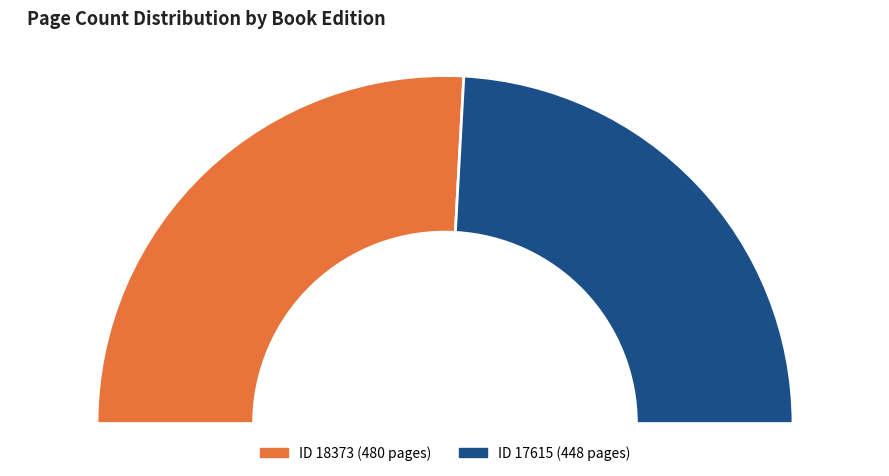

How many segments does this pie chart have?

2